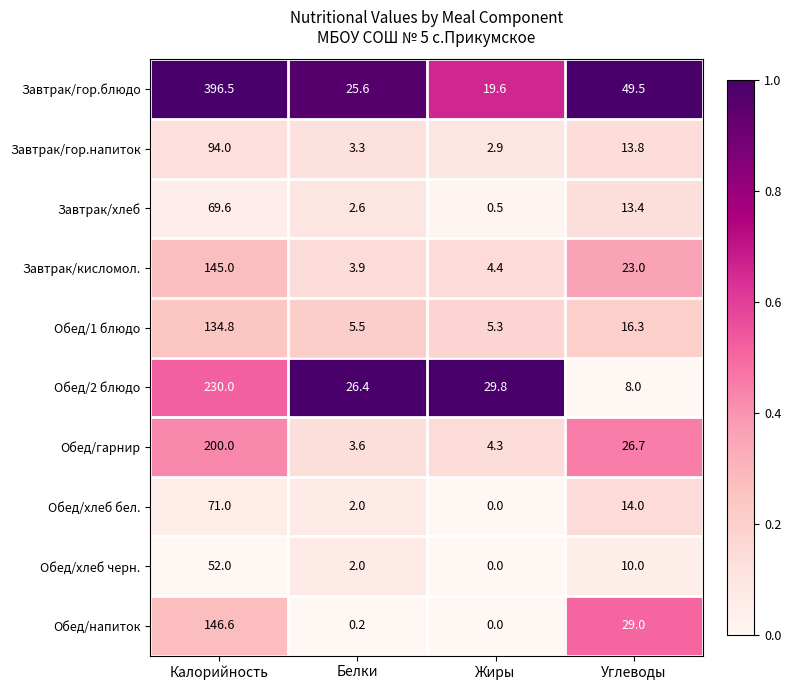

Which series has the largest range (max minus min)?

Завтрак/гор.блюдо